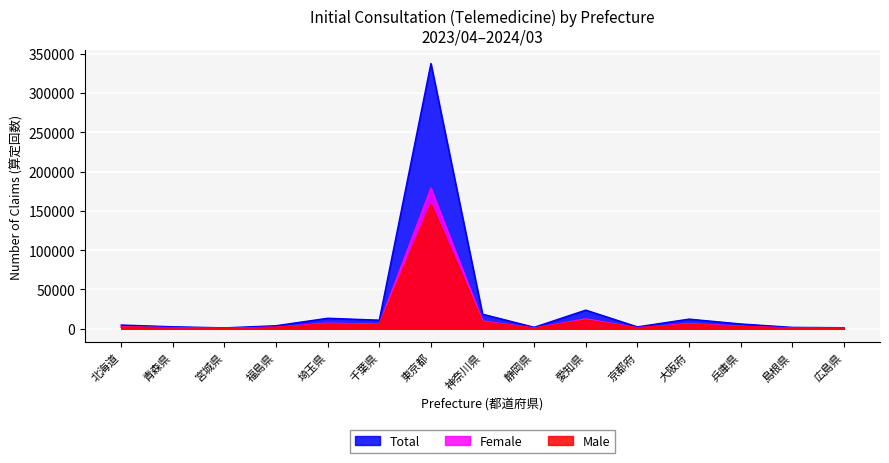

True or false: Total has a value of 626 at 福井県.

False